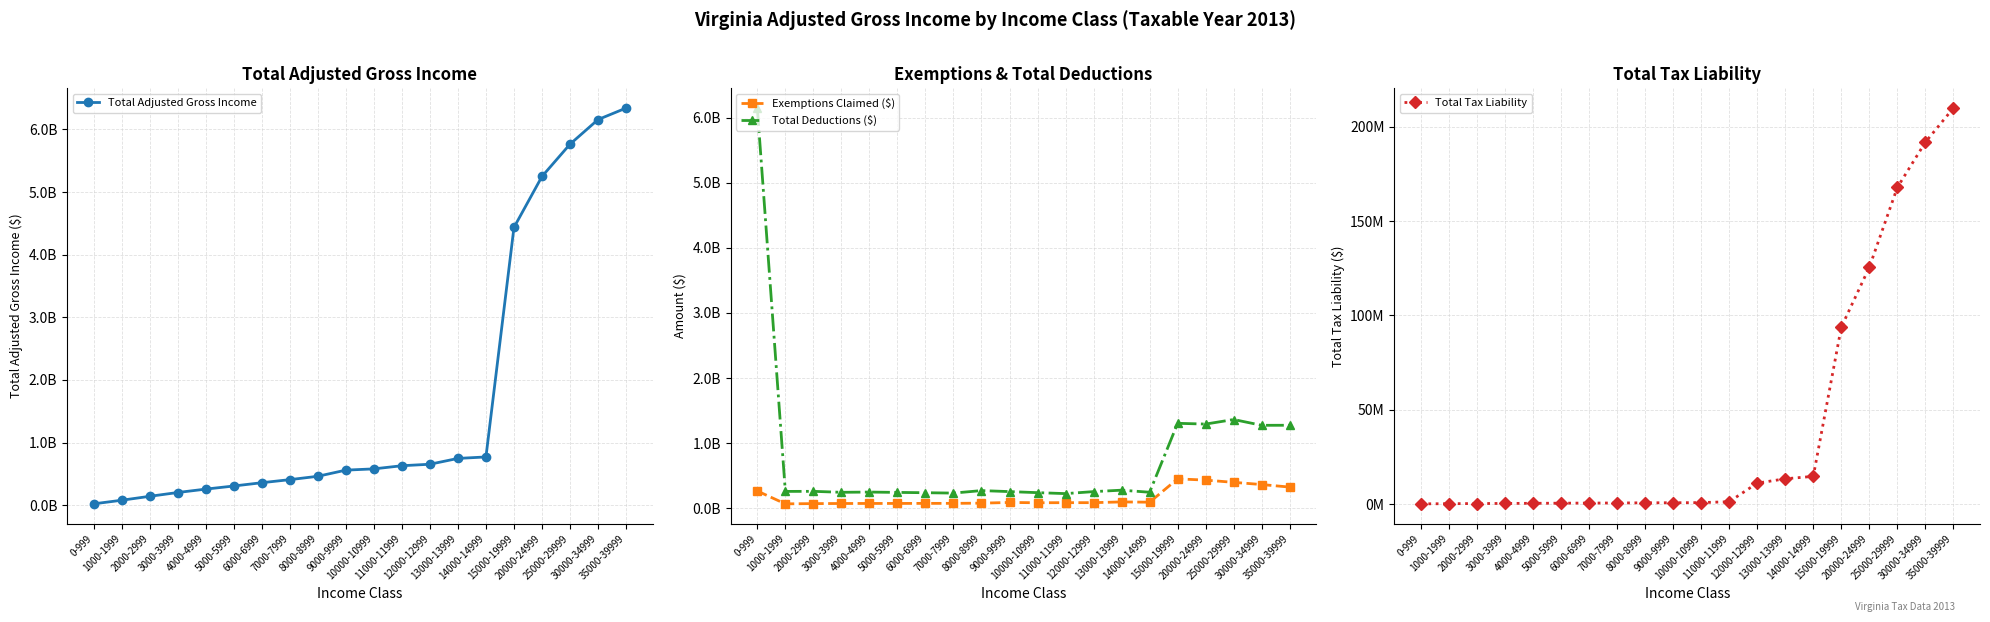

What is the difference between the maximum and minimum values in the Total Adjusted Gross Income series?

6319618524.6